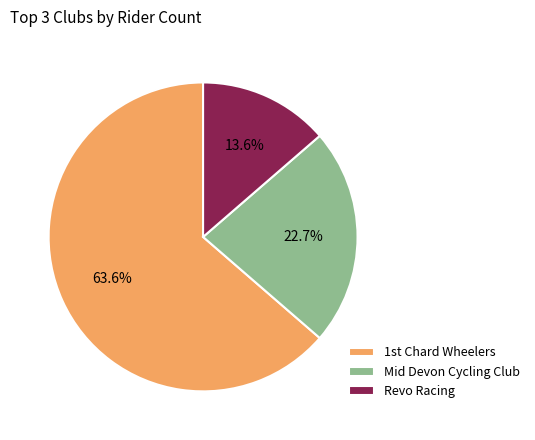

Is there any slice that represents more than half of the pie?

Yes